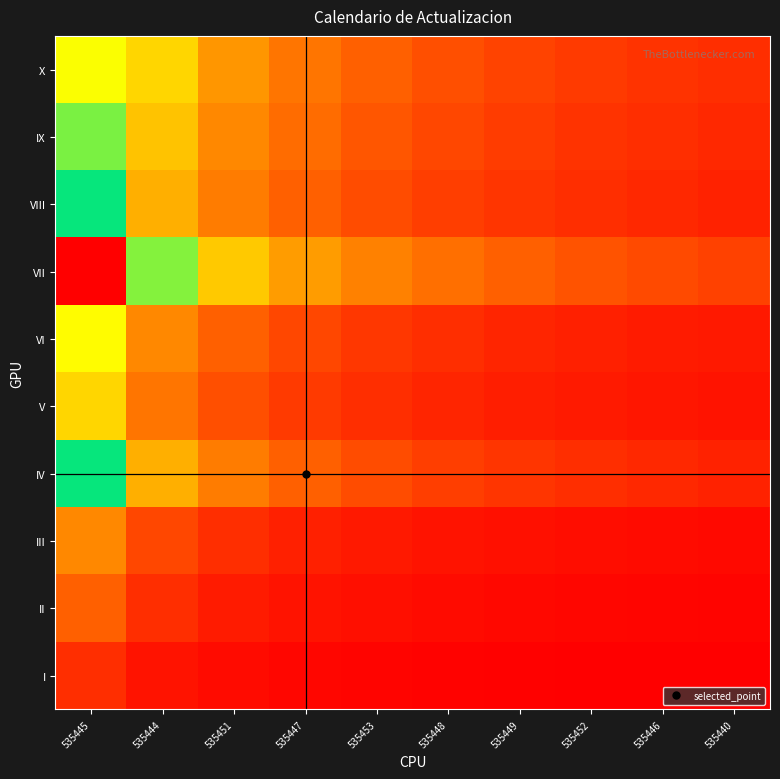

At which category does the chart reach its minimum across all series?

535440